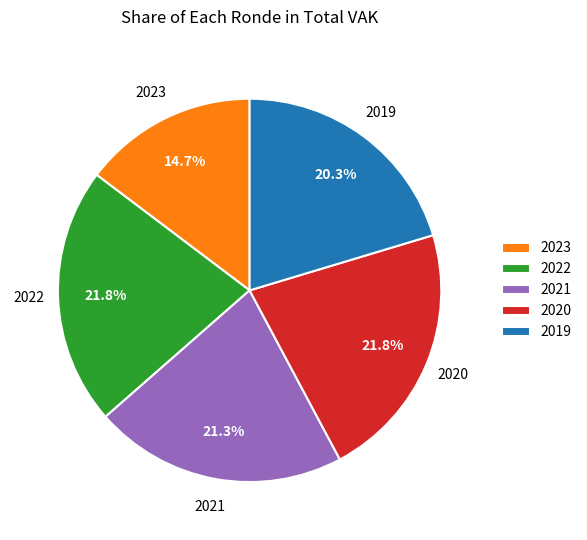

Count the number of slices in the pie.

5